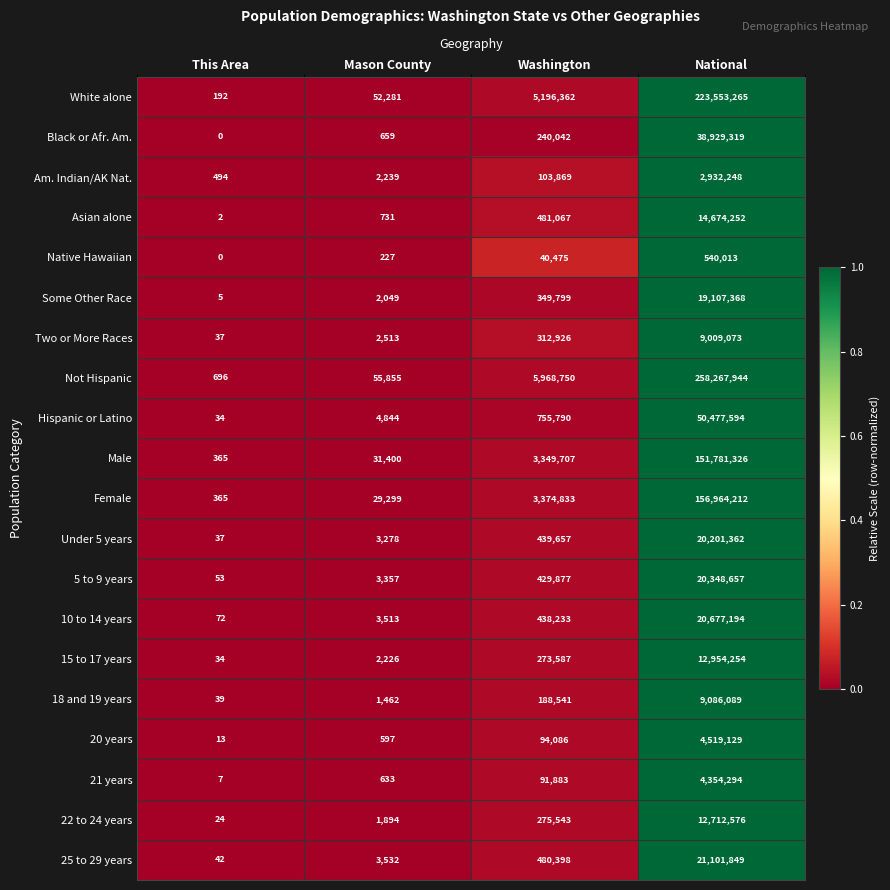

What is the approximate value of Native Hawaiian at Mason County?

227